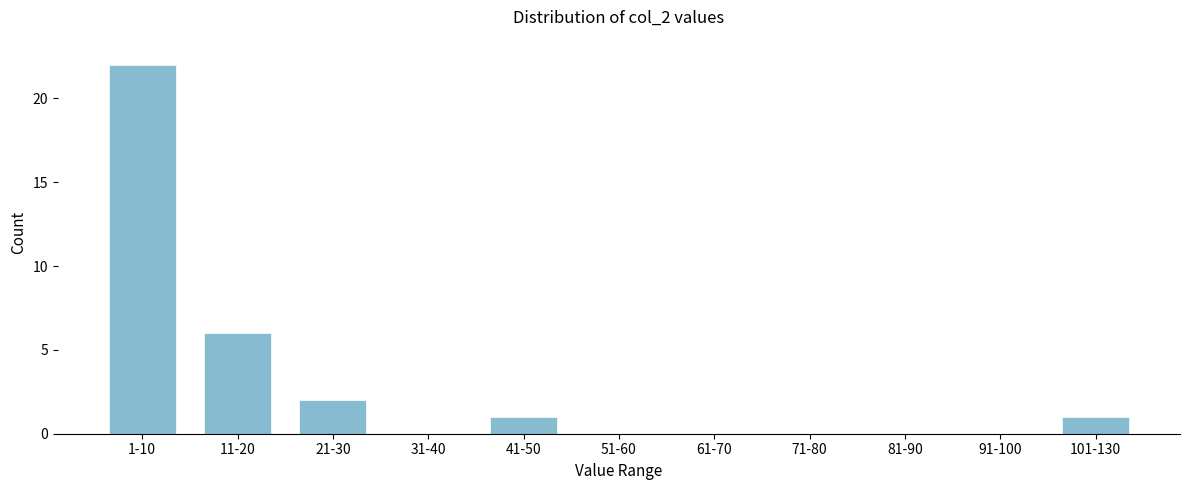

Reading left to right, list all the values displayed in this chart.

1-10=22	11-20=6	21-30=2	31-40=0	41-50=1	51-60=0	61-70=0	71-80=0	81-90=0	91-100=0	101-130=1